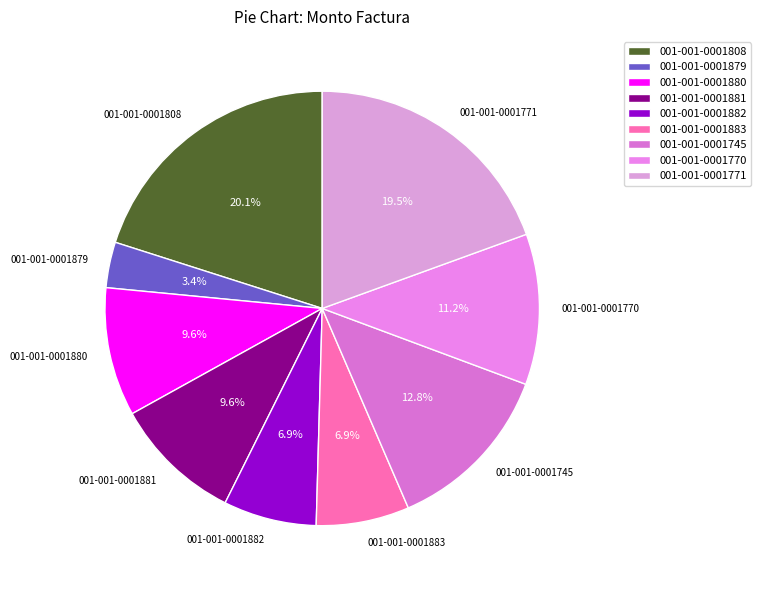

What portion of the pie excludes 001-001-0001808?

79.9%